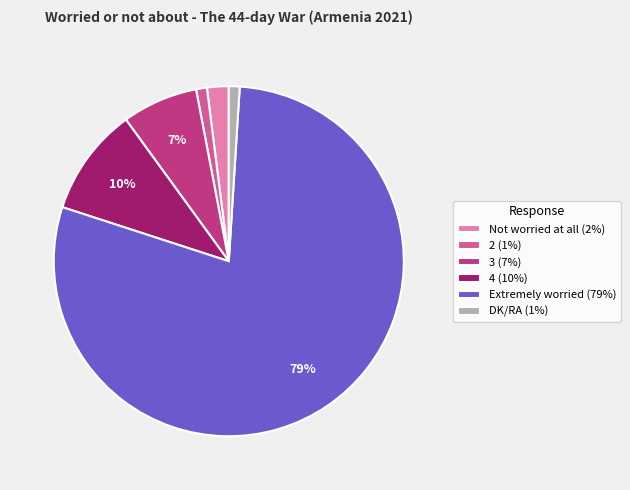

How many segments does this pie chart have?

6